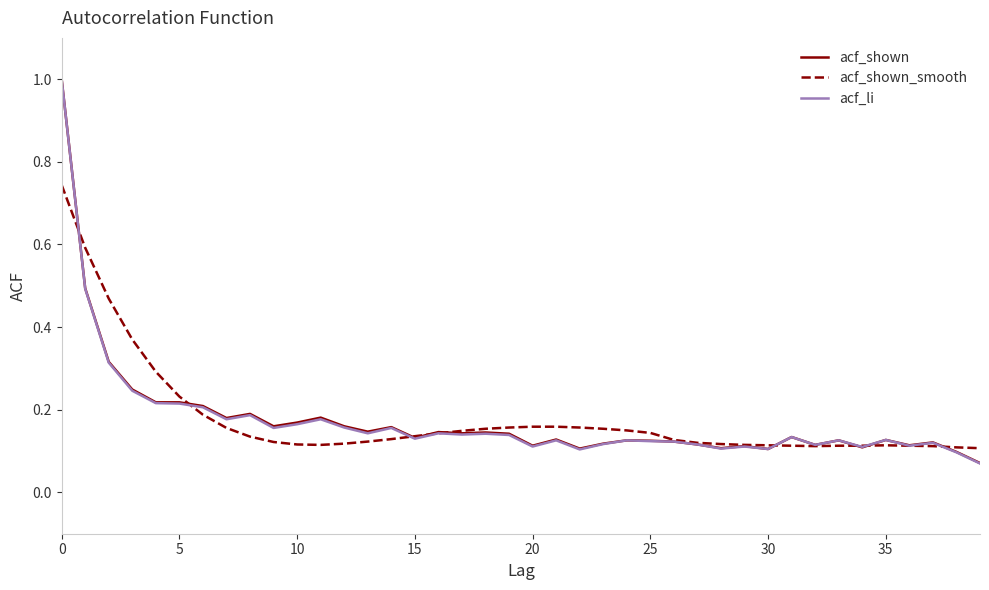

What is the maximum value shown in the chart?

1.0